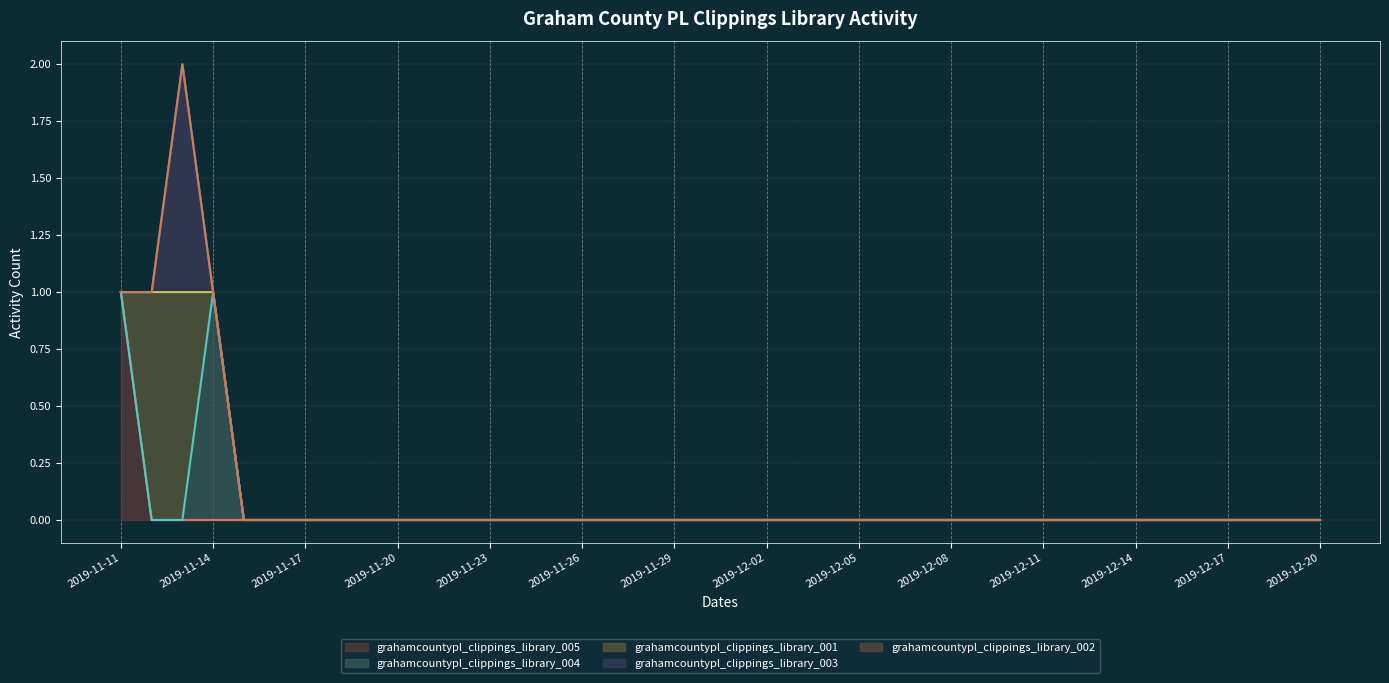

What is the label of the 26th point from the right?

2019-11-25